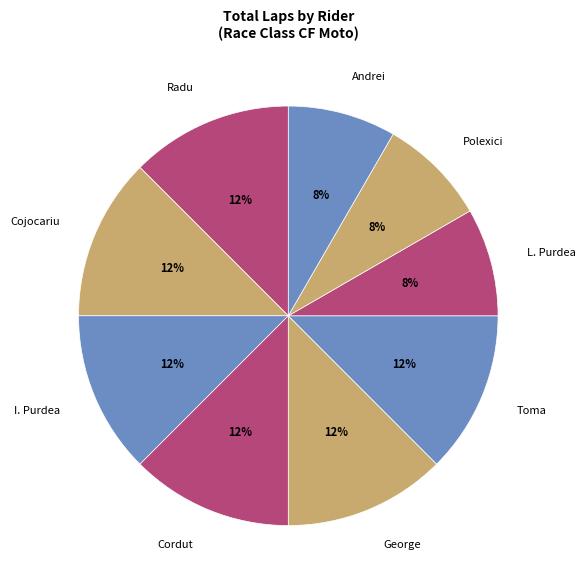

Does I. Purdea represent more than half of the total?

No